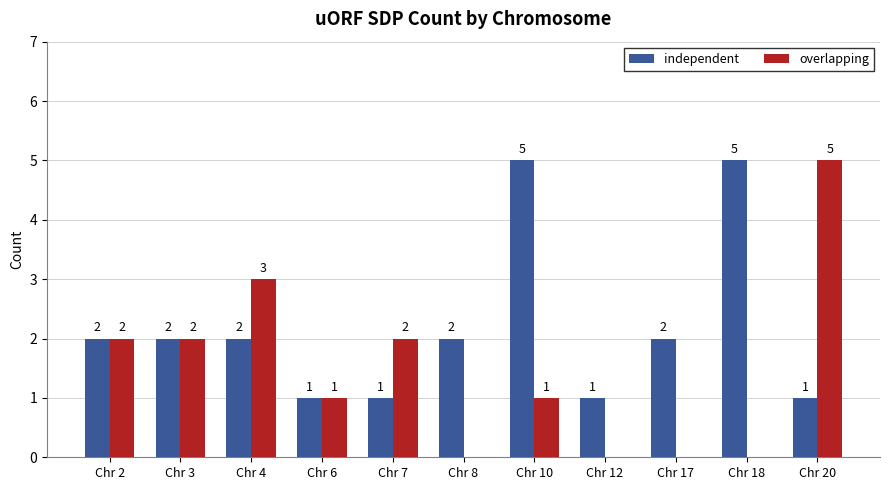

Count the number of data series in this chart.

2